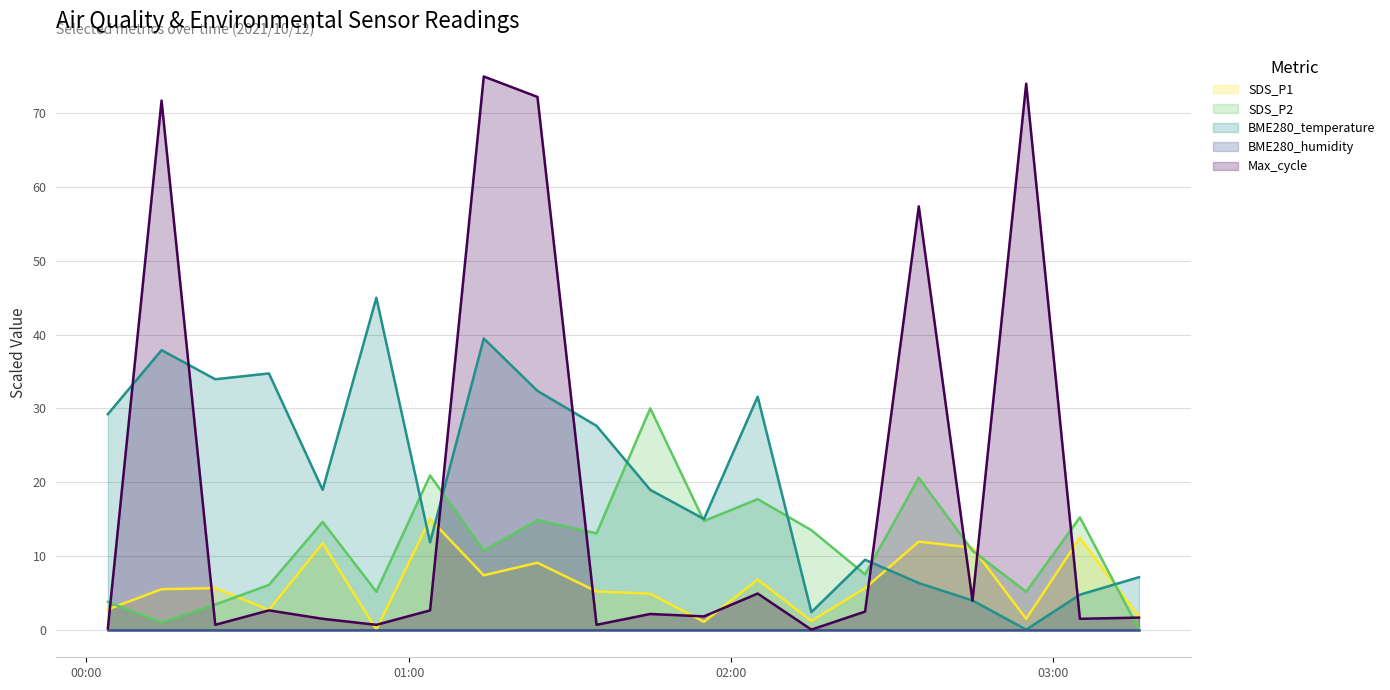

What is the label of the 11th point from the right?

2021/10/12 01:35